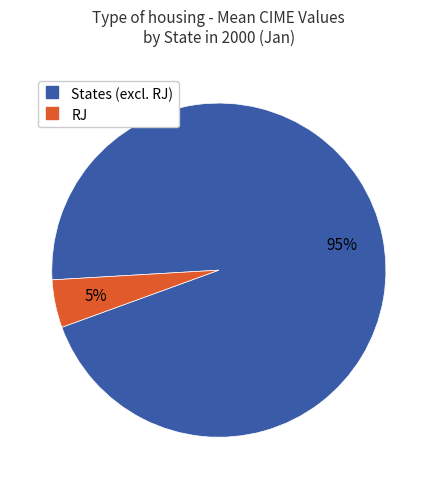

Does any single category account for the majority?

Yes